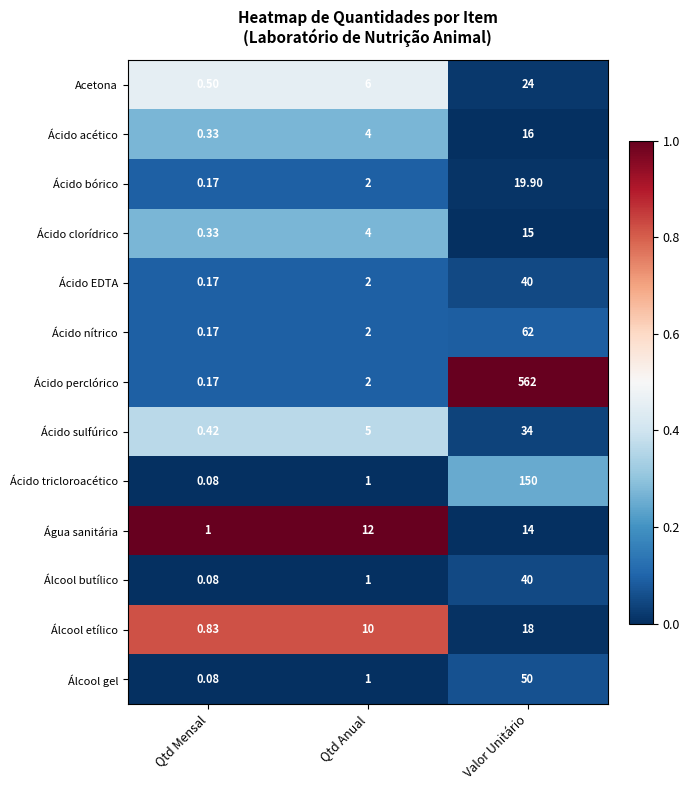

Rank the categories by Ácido bórico value from highest to lowest.

Valor Unitário, Qtd Anual, Qtd Mensal